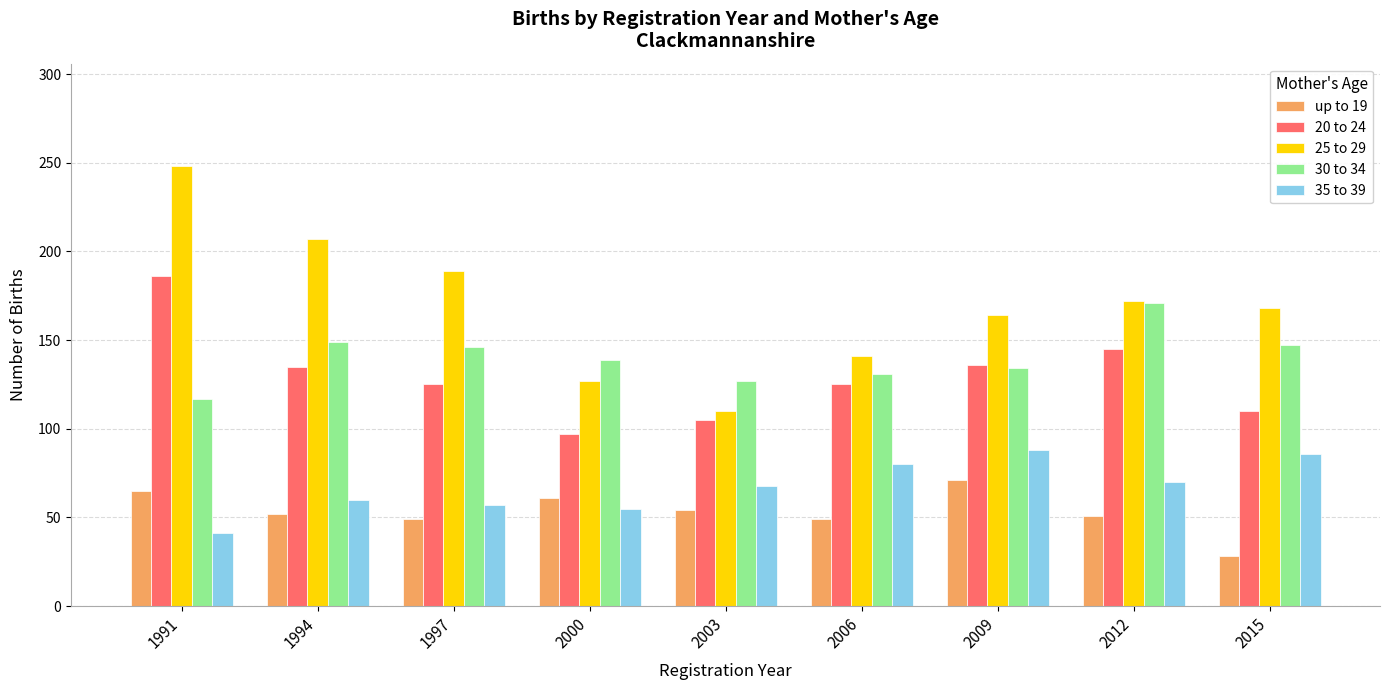

Rank the series at 2015 from lowest to highest value.

up to 19, 35 to 39, 20 to 24, 30 to 34, 25 to 29